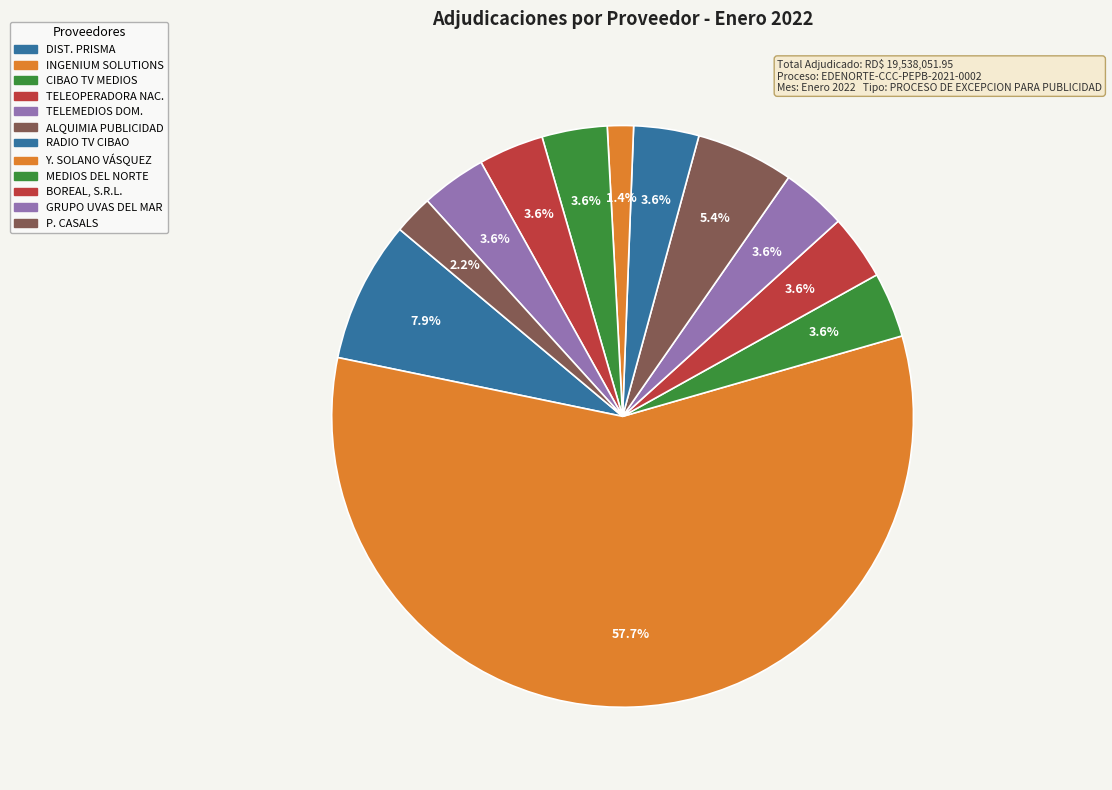

Which category accounts for the majority?

INGENIUM SOLUTIONS, SRL